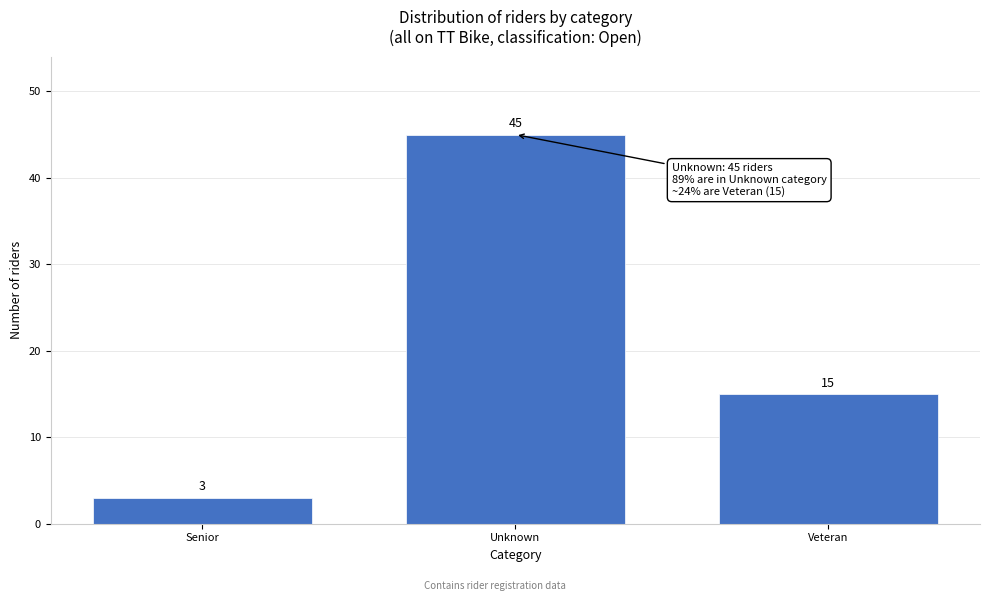

Reading left to right, transcribe all the data shown in this chart.

Senior=3	Unknown=45	Veteran=15